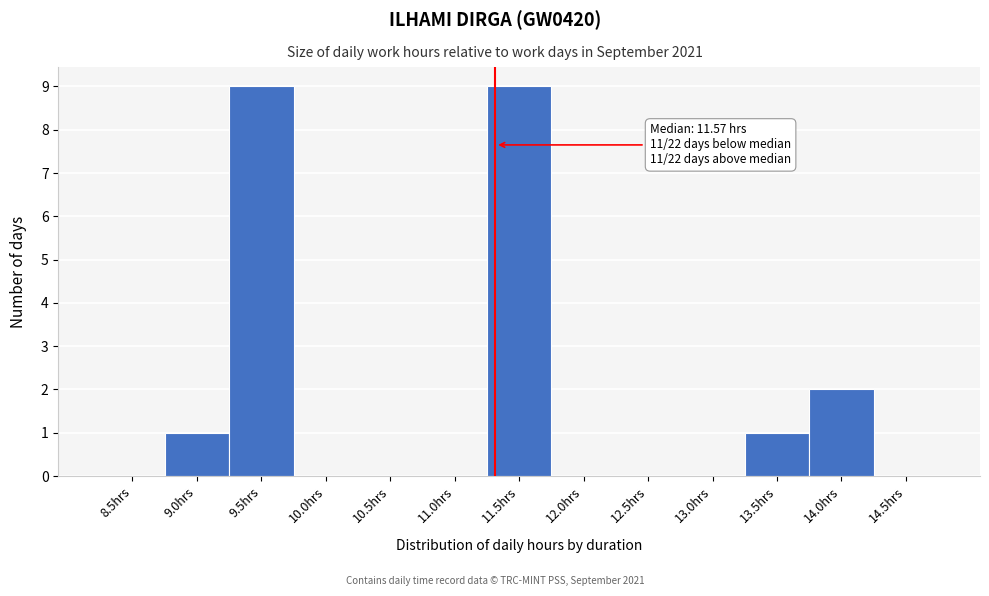

Reading left to right, extract all data points from this chart.

8.5hrs=0	9.0hrs=1	9.5hrs=9	10.0hrs=0	10.5hrs=0	11.0hrs=0	11.5hrs=9	12.0hrs=0	12.5hrs=0	13.0hrs=0	13.5hrs=1	14.0hrs=2	14.5hrs=0